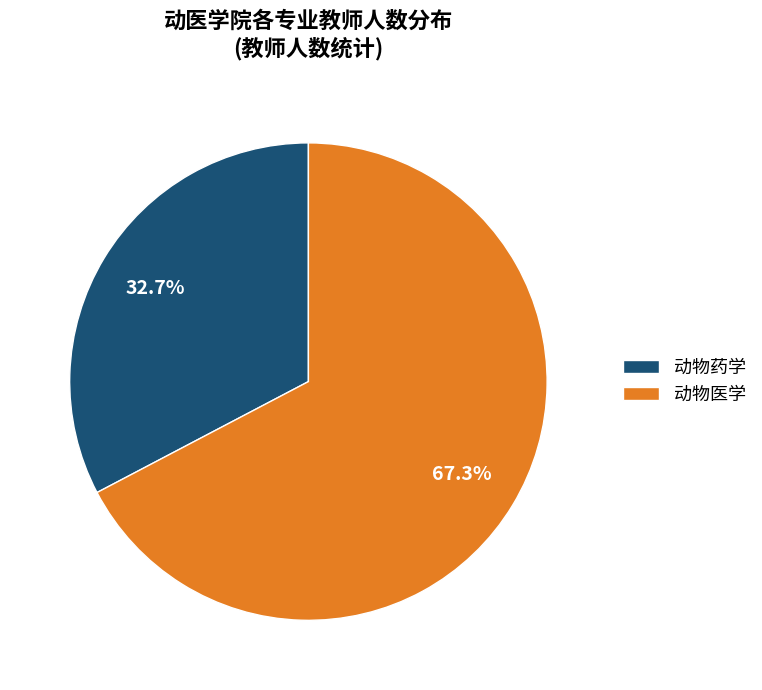

To the nearest percent, what portion does 动物药学 represent?

33%